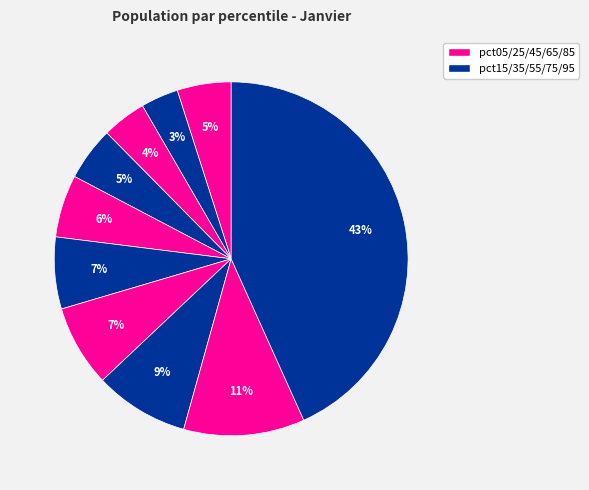

To the nearest percent, what is the difference between the largest and smallest slice percentages?

40%